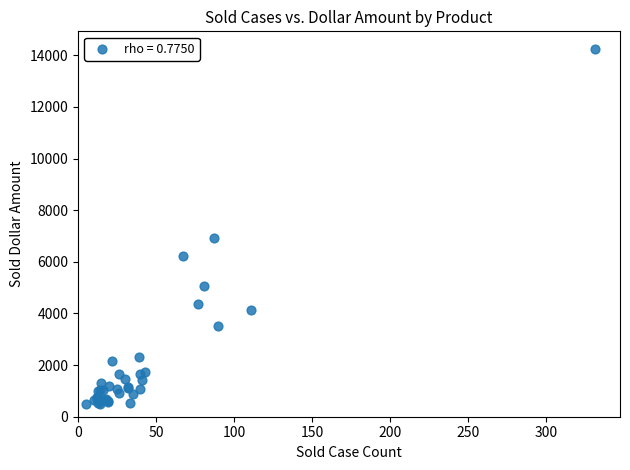

What Y value in the scatter plot is closest to 7370?

6928.1